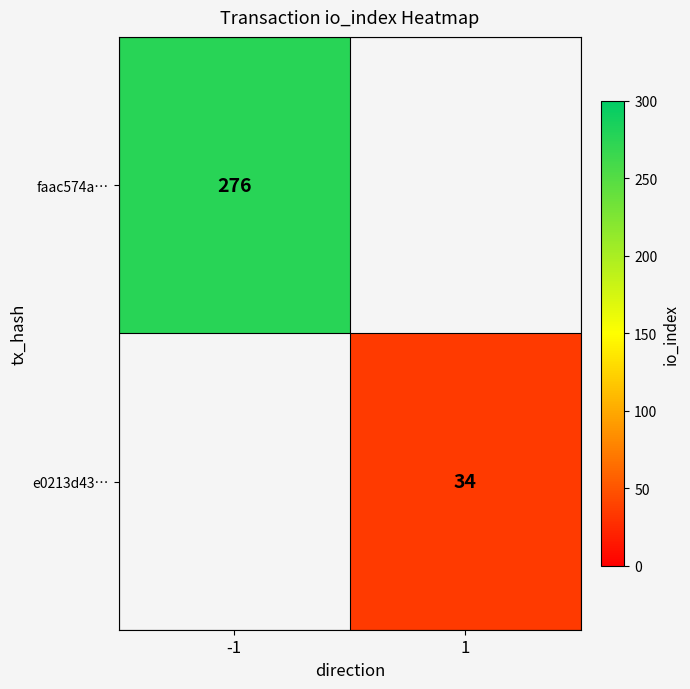

The faac574a… series shows 276 at -1. True or false?

True